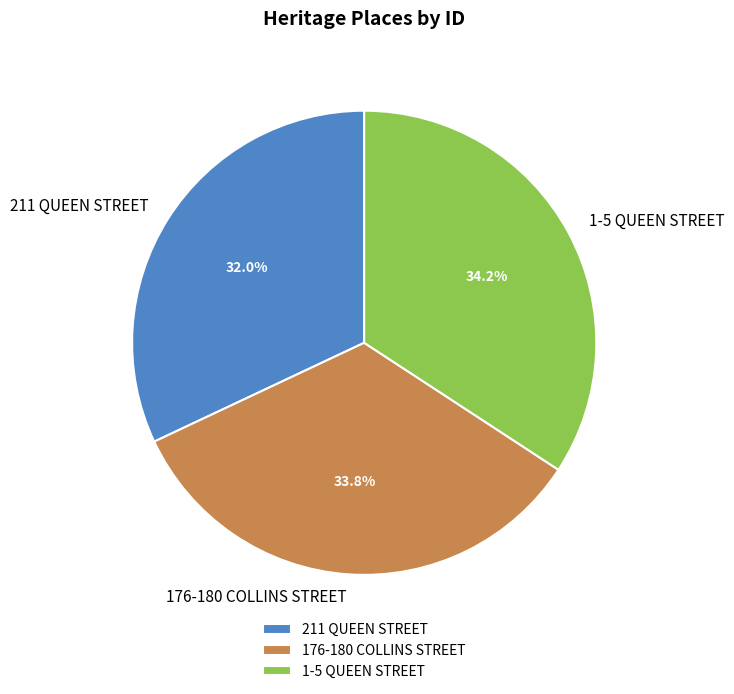

To the nearest percent, what is the combined percentage of 1-5 QUEEN STREET and 211 QUEEN STREET?

66%